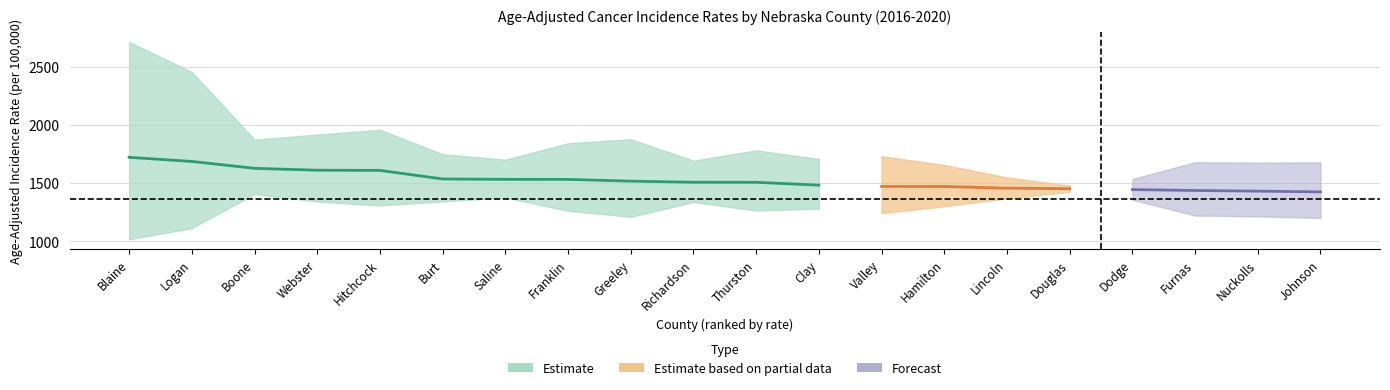

Which has a higher value, Franklin or Greeley?

Franklin